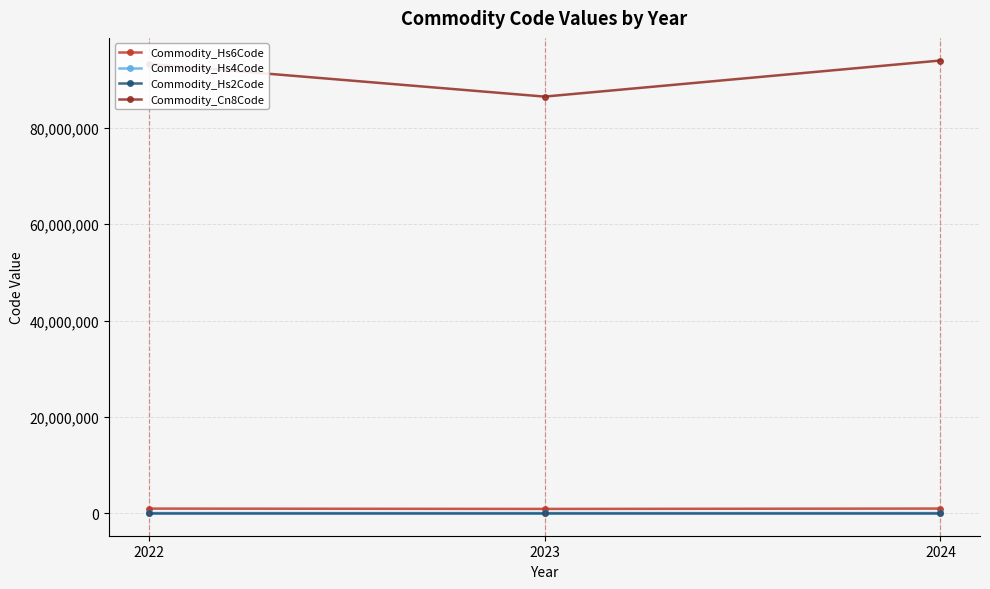

At how many categories does at least one series exceed 72592978?

3